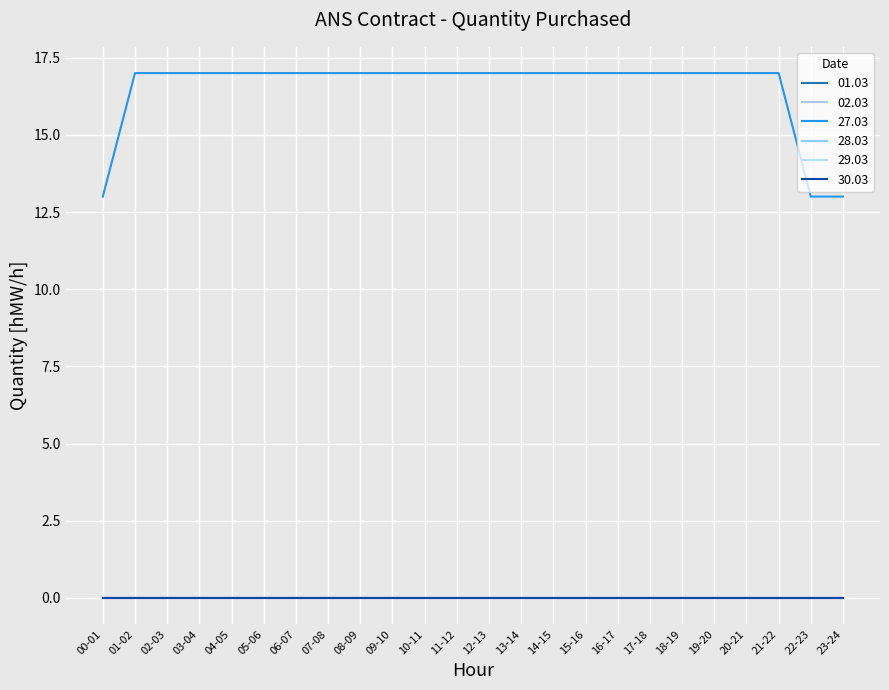

Does the chart display data point markers on the line(s)?

No